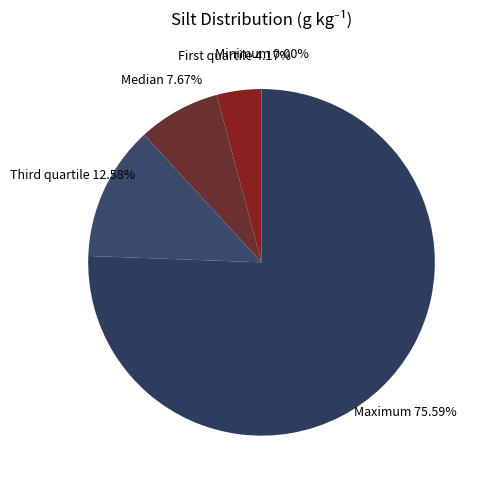

What is the largest slice in the pie chart?

Maximum